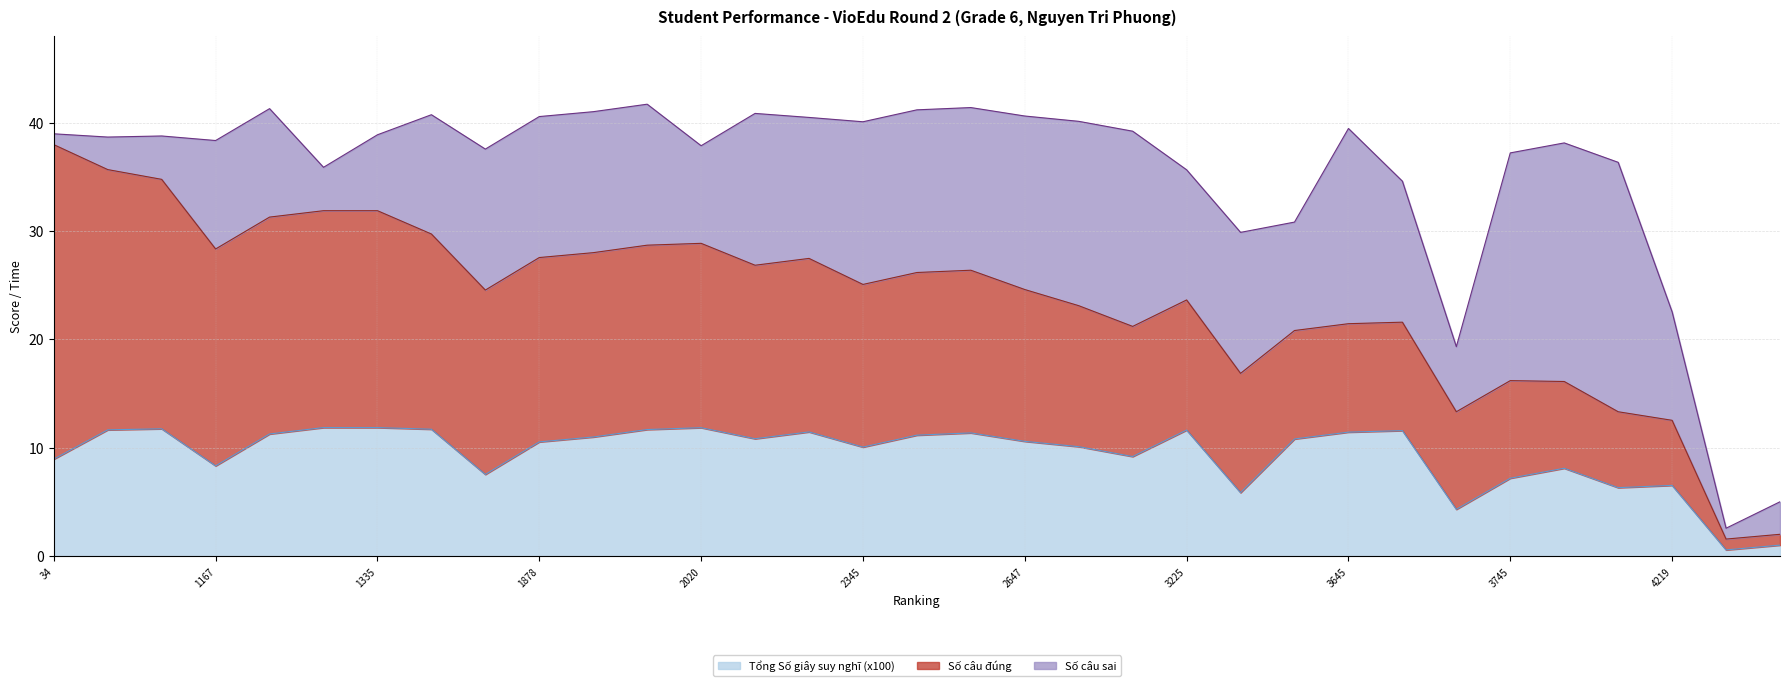

Which category has the lowest value across all series?

4542